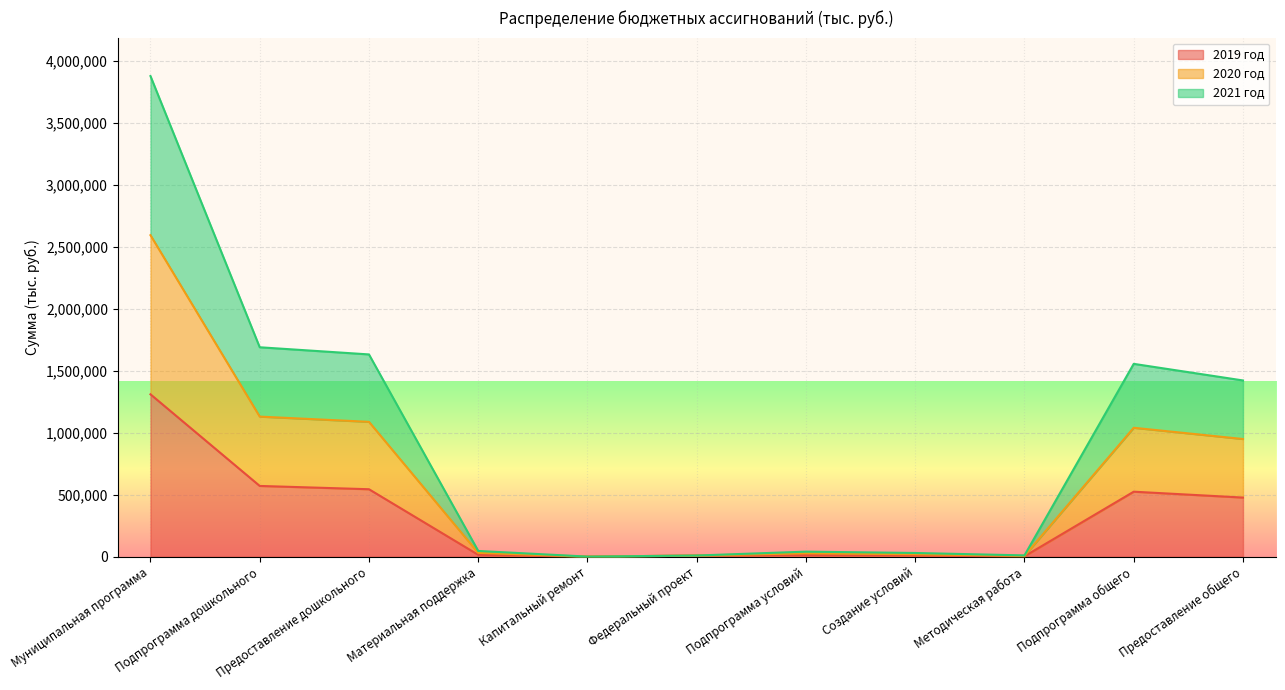

How many interior local valleys does the 2021 год series have?

2